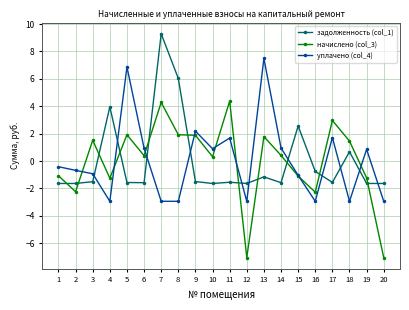

How many values in уплачено (col_4) are below zero?

11